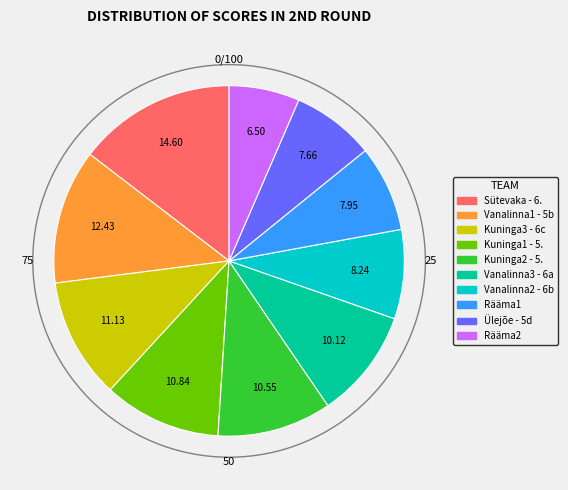

Is Vanalinna3 - 6a the majority of the pie?

No